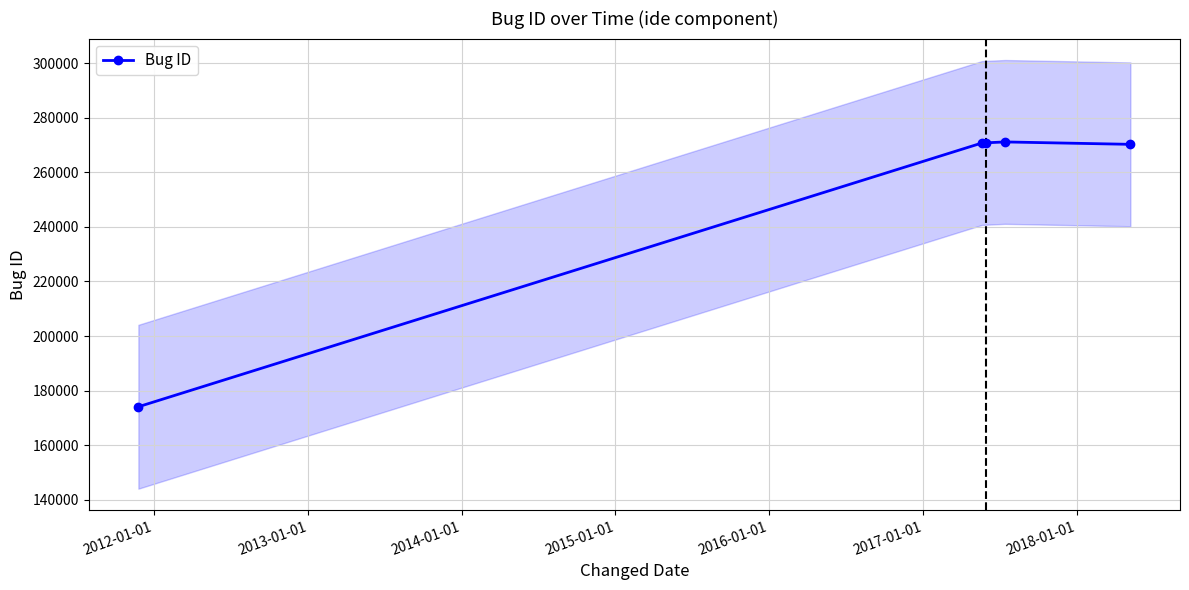

What is the highest value of the Bug ID series?

271099